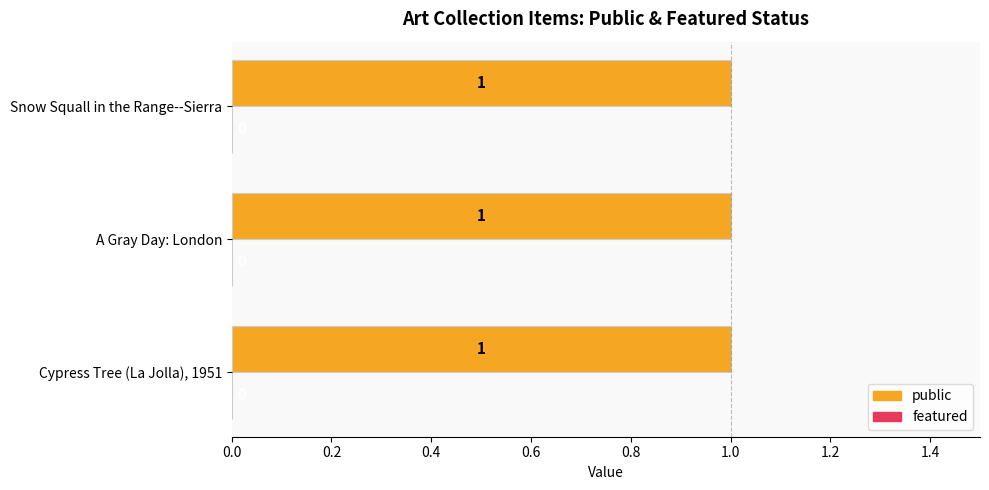

How many bars are there in each group?

2